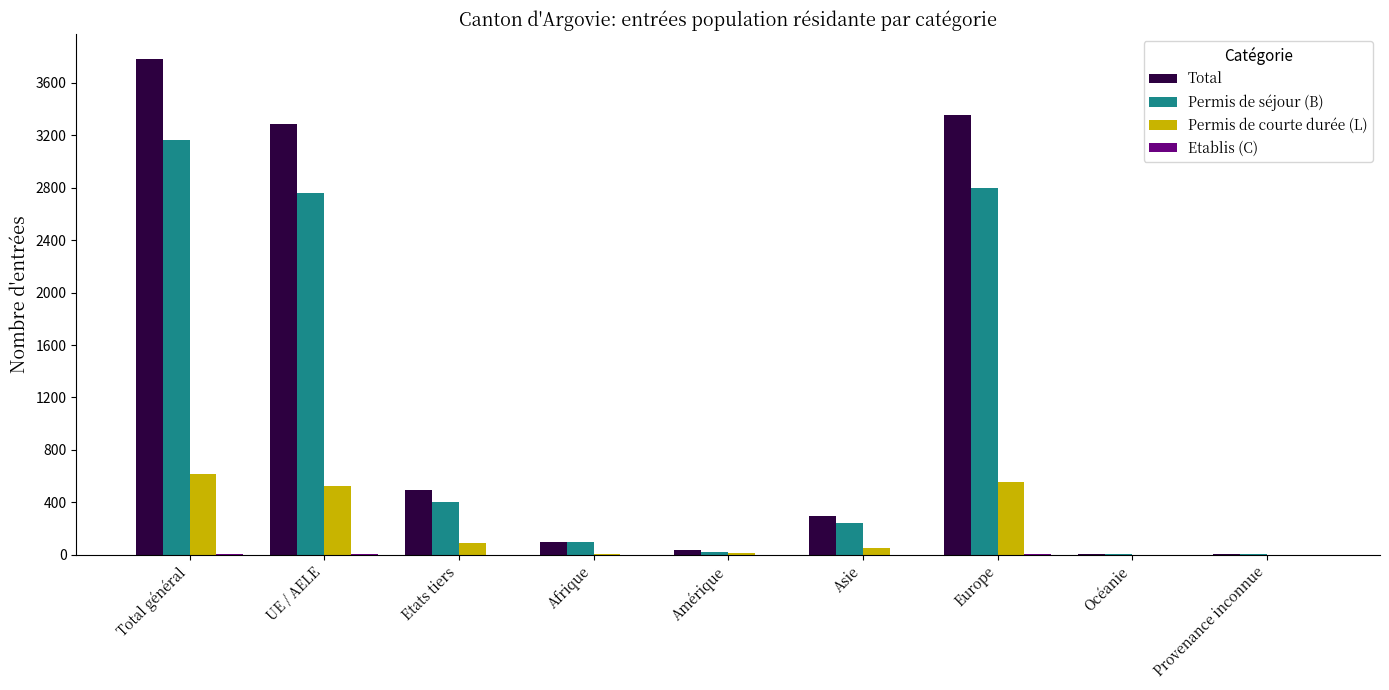

What is the maximum value shown in the chart?

3785